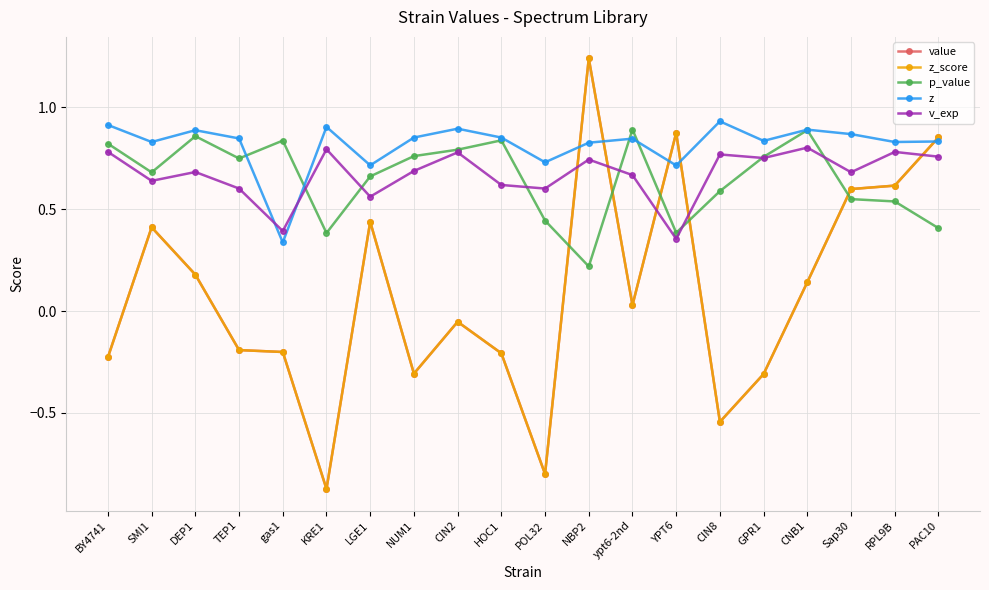

True or false: z_score has a value of -0.3 at GPR1.

True